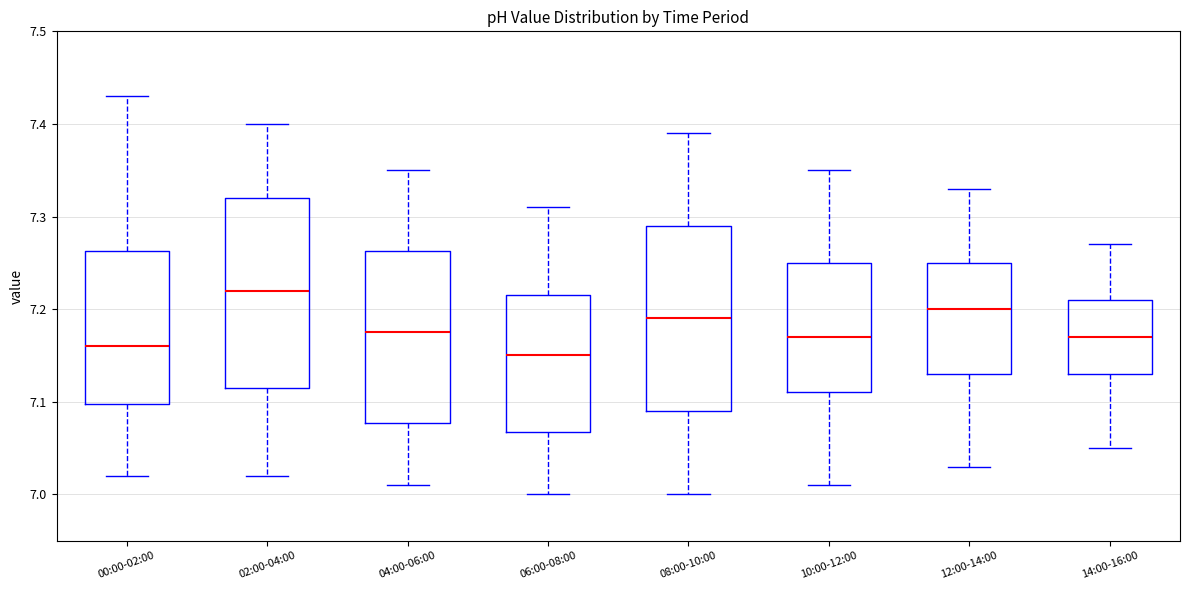

Where does the lower whisker of the box for 02:00-04:00 end on the y-axis? The values are not printed on the chart, so give them approximately, as read against the axis.

7.02